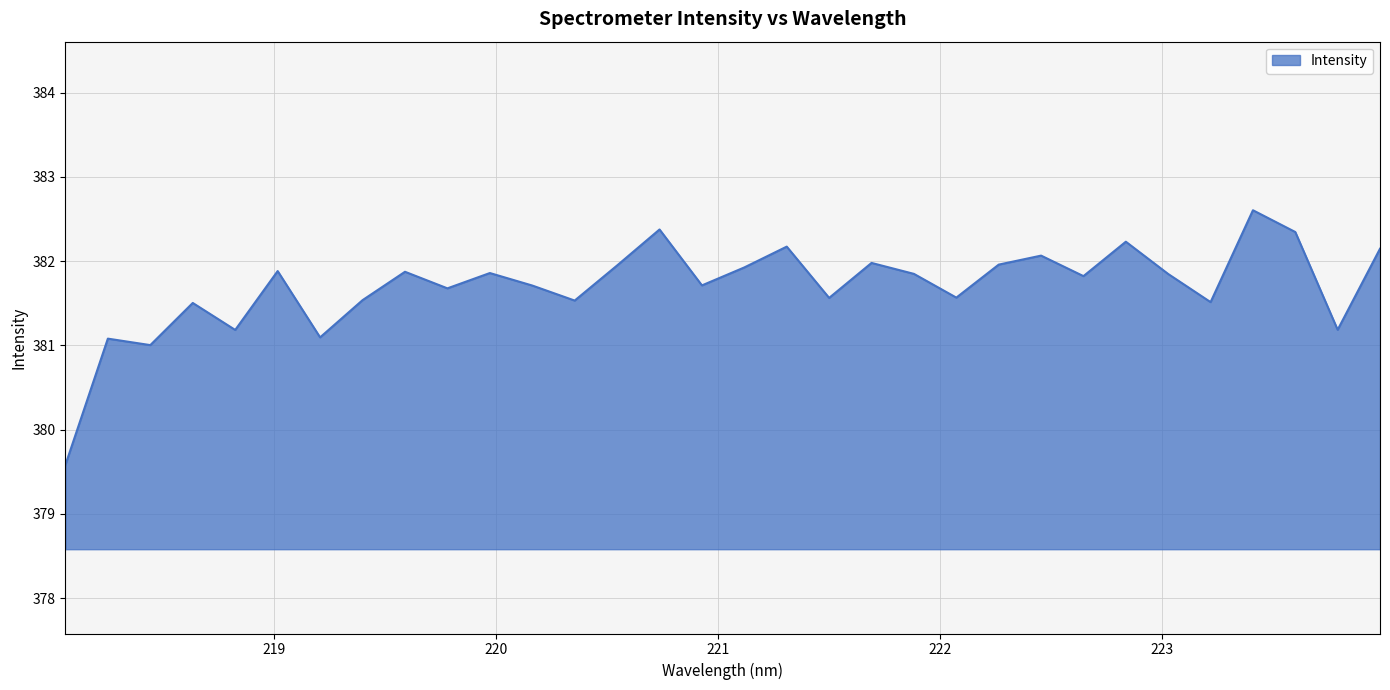

How many interior local valleys (lower than both neighbors) does the data have?

11